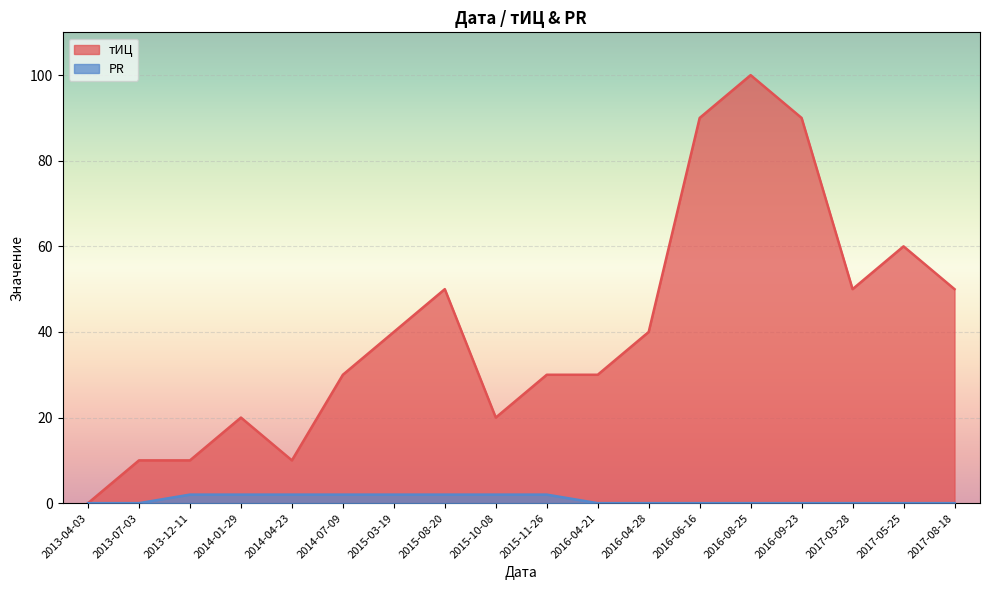

Reading left to right, extract all data points from this chart.

тИЦ: 0	10	10	20	10	30	40	50	20	30	30	40	90	100	90	50	60	50
PR: 0	0	2	2	2	2	2	2	2	2	0	0	0	0	0	0	0	0